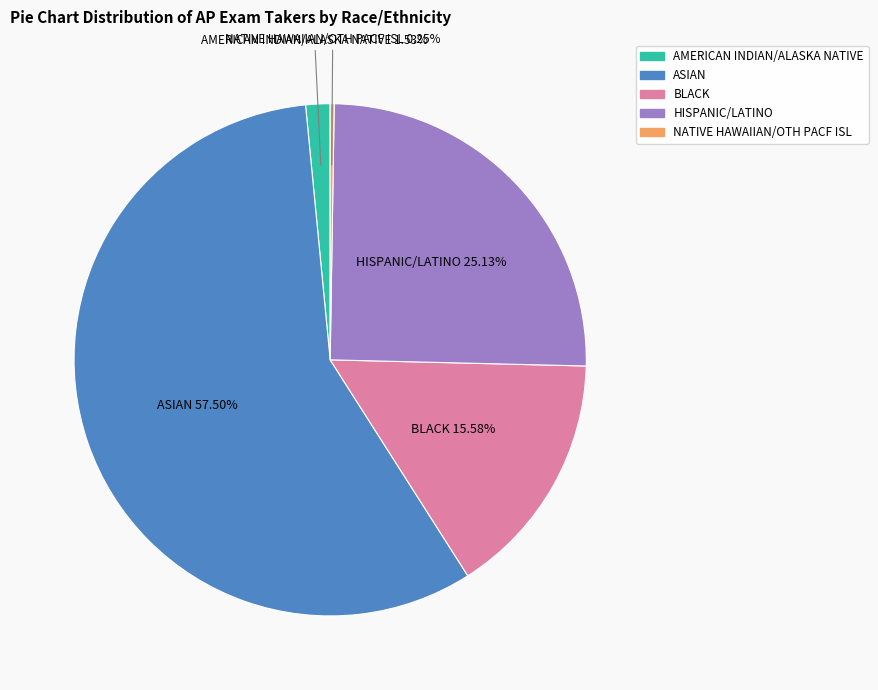

Approximately how many times larger is the value at ASIAN compared to HISPANIC/LATINO?

2.3